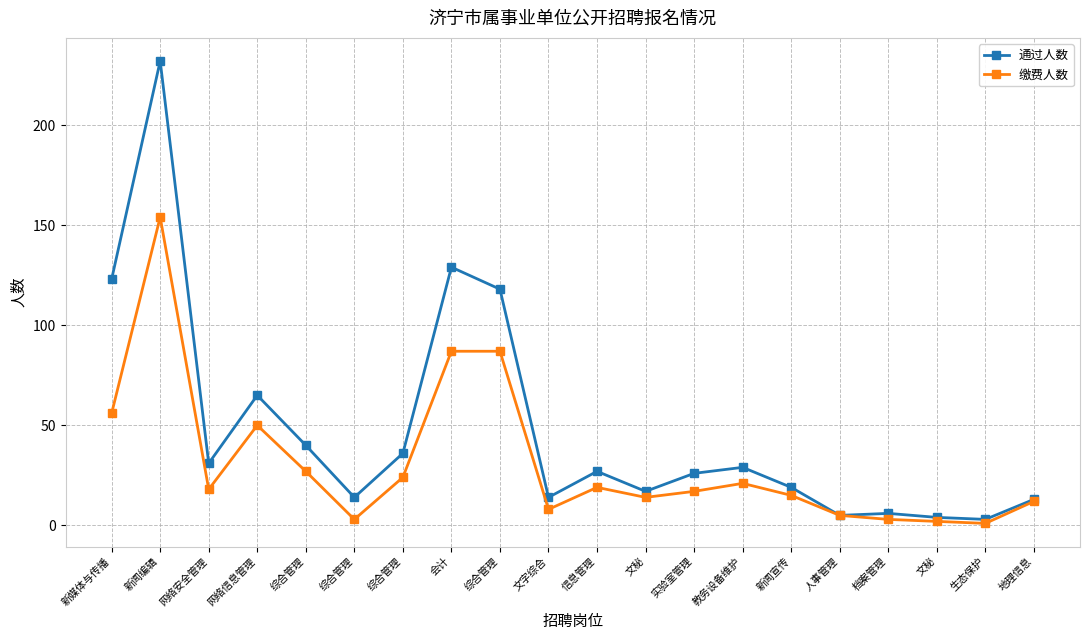

True or false: 通过人数 and 缴费人数 cross at least once.

False